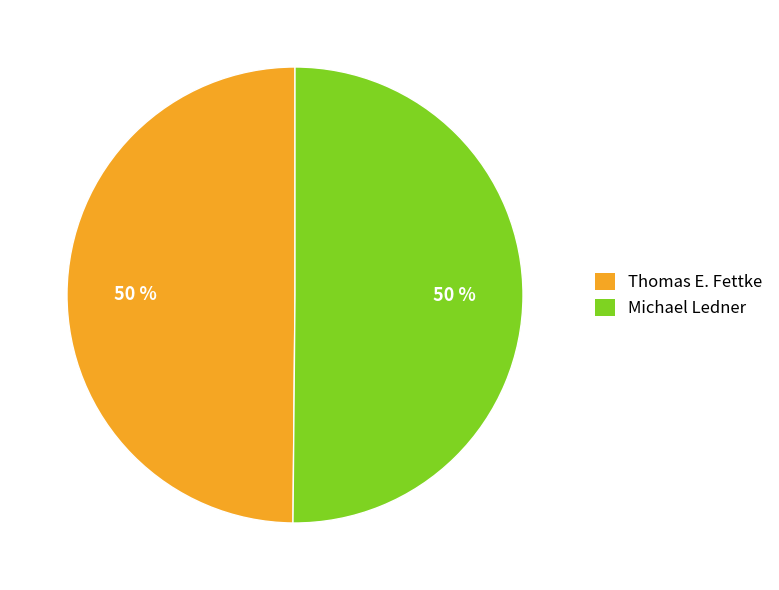

Approximately how many times larger is the value at Michael Ledner compared to Thomas E. Fettke?

1.0